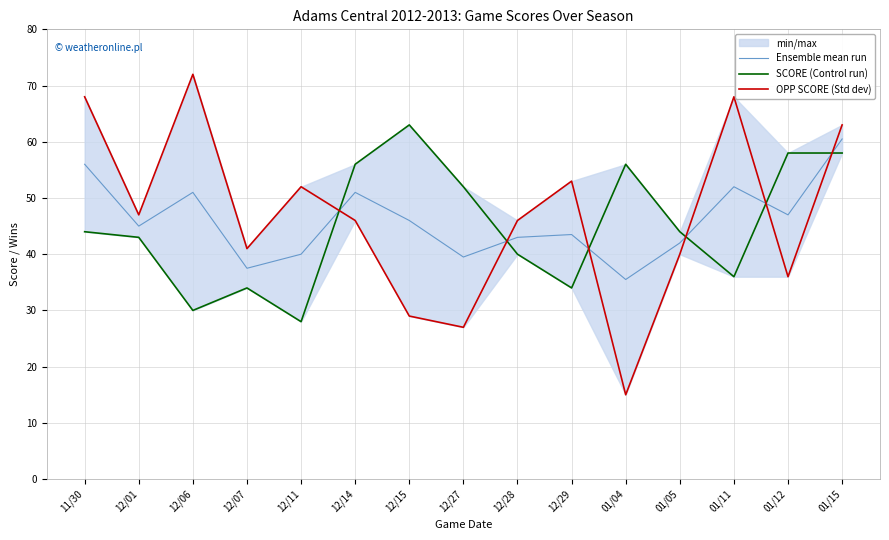

Which category has the highest value across all series?

12/06